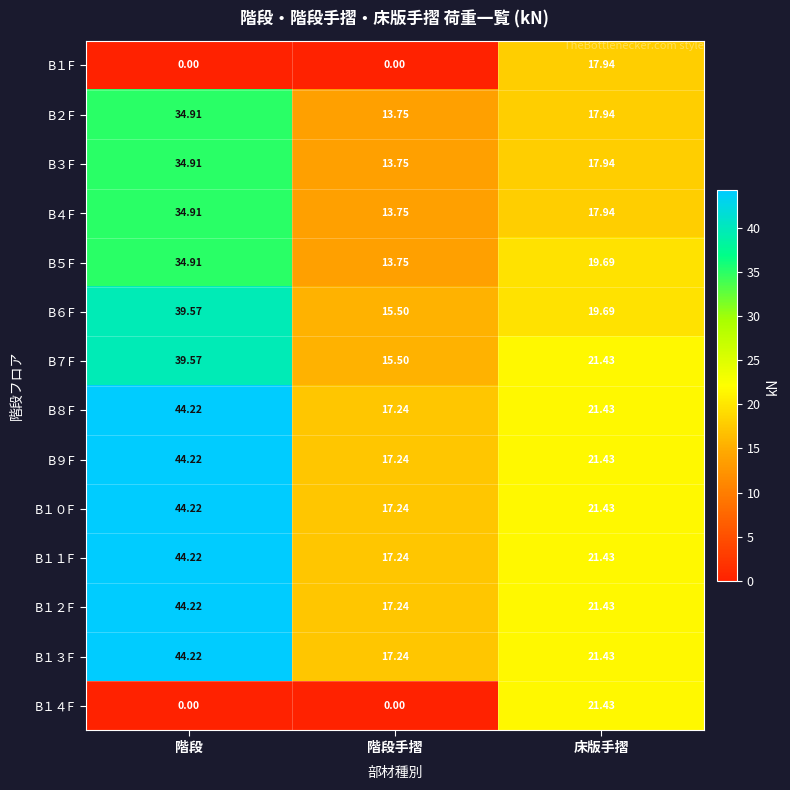

How many distinct data groups are displayed?

14